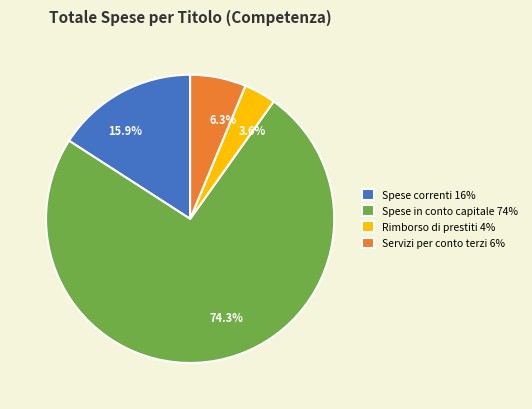

Does Rimborso di prestiti account for over 50% of the chart?

No